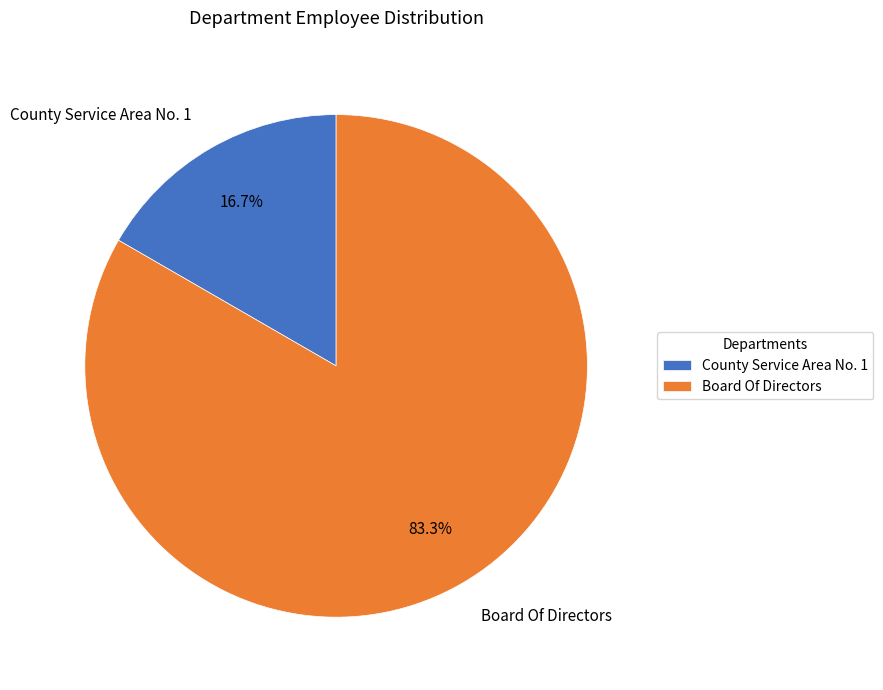

Does County Service Area No. 1 represent more than half of the total?

No